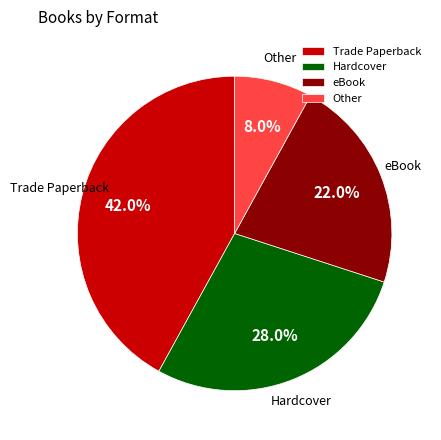

Does eBook account for over 50% of the chart?

No